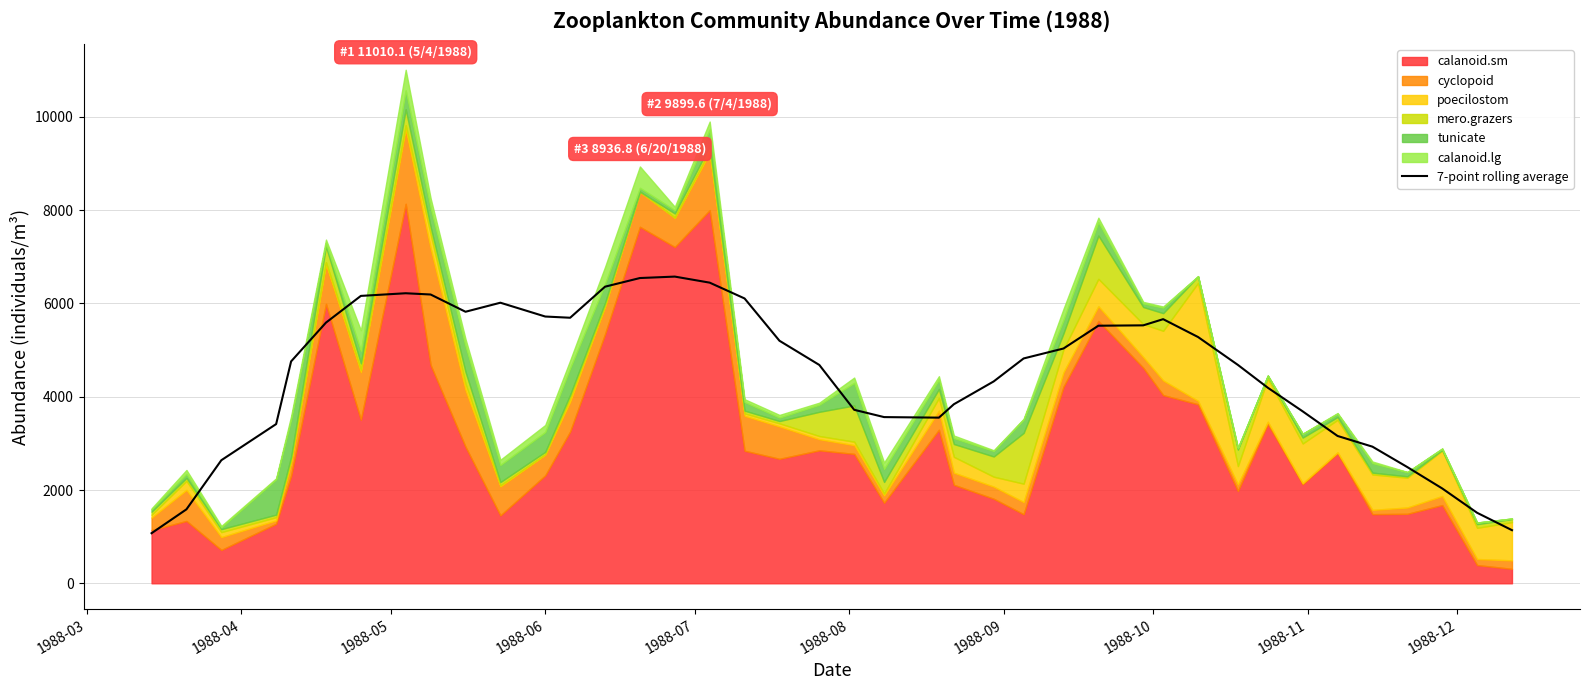

What is the highest value of the 7-point rolling average series?

6575.7